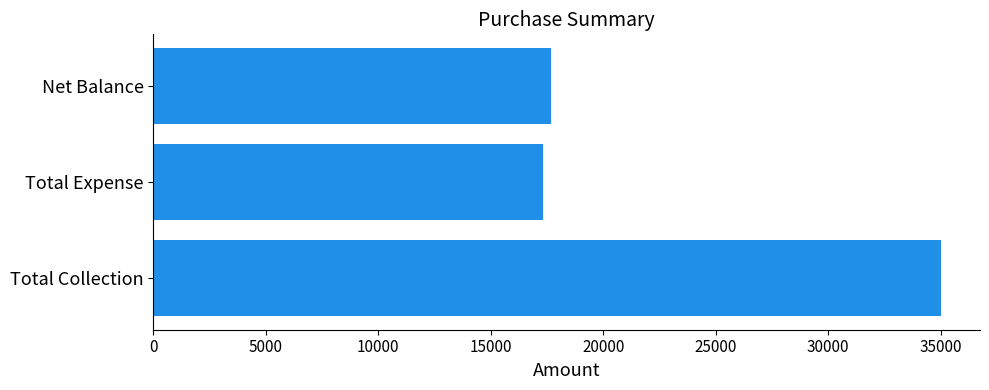

Is it true that the value at Net Balance is 17690?

True